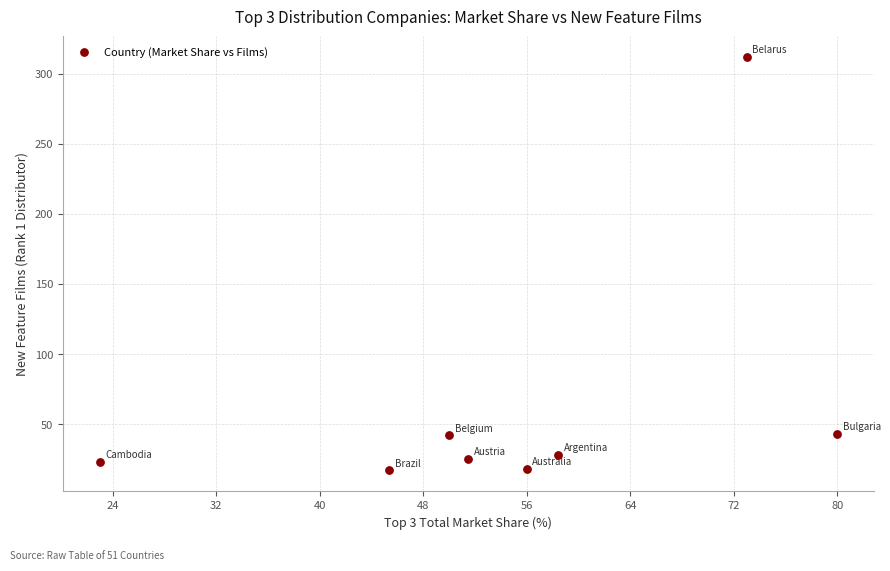

What is the average Y value?

64